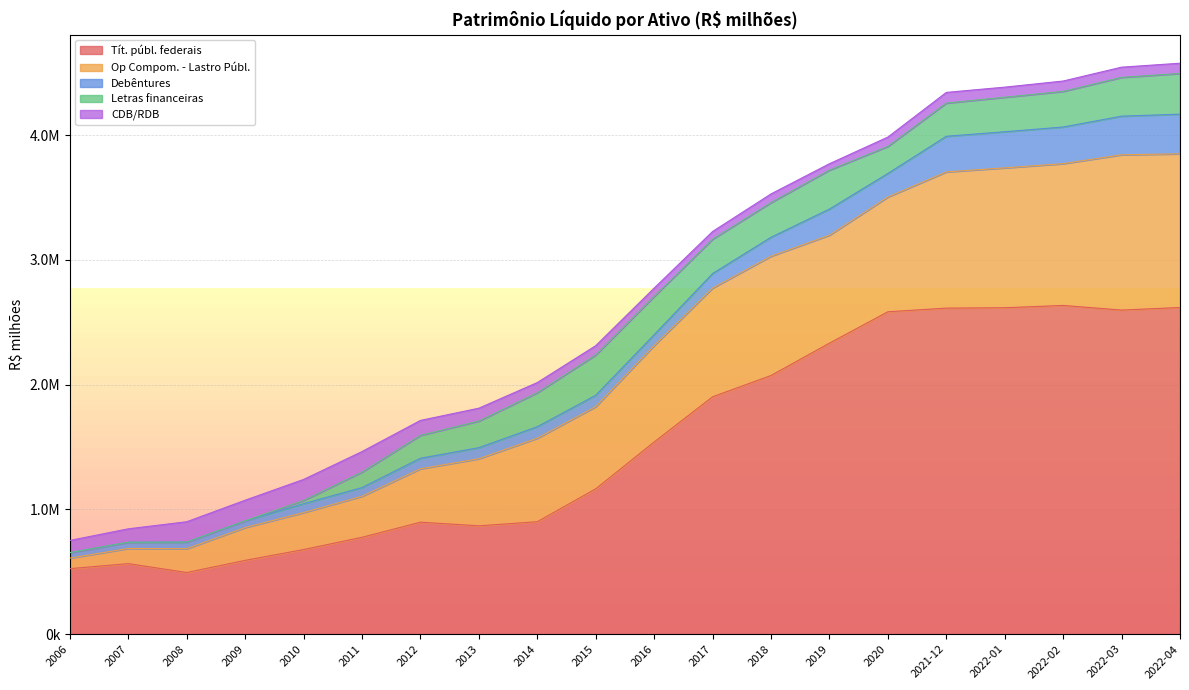

Reading right to left, extract all data points from this chart.

Tít. públ. federais: 2022-04=2618781.6	2022-03=2598015.0	2022-02=2634983.1	2022-01=2616642.3	2021-12=2613592.7	2020=2584339.1	2019=2332588.5	2018=2073454.0	2017=1902771.4	2016=1540511.4	2015=1164831.9	2014=901117.1	2013=868339.8	2012=897440.9	2011=776166.2	2010=678049.7	2009=591345.4	2008=494034.2	2007=565235.2	2006=524936.9
Op Compom. - Lastro Públ.: 2022-04=1231773.9	2022-03=1244967.8	2022-02=1136798.6	2022-01=1121407.4	2021-12=1091874.5	2020=919935.2	2019=865665.2	2018=956390.5	2017=871414.0	2016=773482.9	2015=659009.0	2014=669493.9	2013=537854.1	2012=428014.1	2011=328972.5	2010=296547.9	2009=262899.3	2008=190918.2	2007=121396.7	2006=84351.5
Debêntures: 2022-04=318187.0	2022-03=309571.5	2022-02=293765.2	2022-01=289617.8	2021-12=285704.4	2020=188881.1	2019=209400.7	2018=151748.7	2017=116451.6	2016=86427.3	2015=91085.8	2014=92243.4	2013=88646.9	2012=84625.2	2011=69920.0	2010=71002.8	2009=53934.0	2008=52892.1	2007=50087.3	2006=44233.7
Letras financeiras: 2022-04=326217.2	2022-03=310968.3	2022-02=285531.0	2022-01=276577.1	2021-12=266188.9	2020=216841.9	2019=312406.8	2018=278110.6	2017=275529.9	2016=306666.0	2015=323078.8	2014=272473.9	2013=213237.4	2012=183232.2	2011=123863.1	2010=25815.5	2009=0.0	2008=0.0	2007=0.0	2006=0.0
CDB/RDB: 2022-04=82061.0	2022-03=81912.2	2022-02=83280.9	2022-01=81011.2	2021-12=85751.5	2020=75062.0	2019=51337.9	2018=69679.2	2017=61992.7	2016=67308.1	2015=74781.6	2014=81639.0	2013=103352.4	2012=120167.6	2011=164794.2	2010=168764.9	2009=165523.5	2008=163219.3	2007=107628.2	2006=97538.4